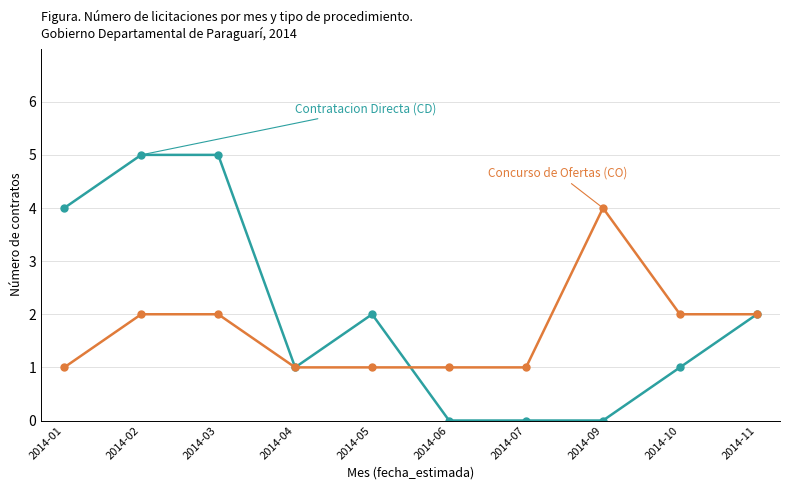

Reading right to left, transcribe all the data shown in this chart.

Contratacion Directa (CD): 2014-11=2	2014-10=1	2014-09=0	2014-07=0	2014-06=0	2014-05=2	2014-04=1	2014-03=5	2014-02=5	2014-01=4
Concurso de Ofertas (CO): 2014-11=2	2014-10=2	2014-09=4	2014-07=1	2014-06=1	2014-05=1	2014-04=1	2014-03=2	2014-02=2	2014-01=1